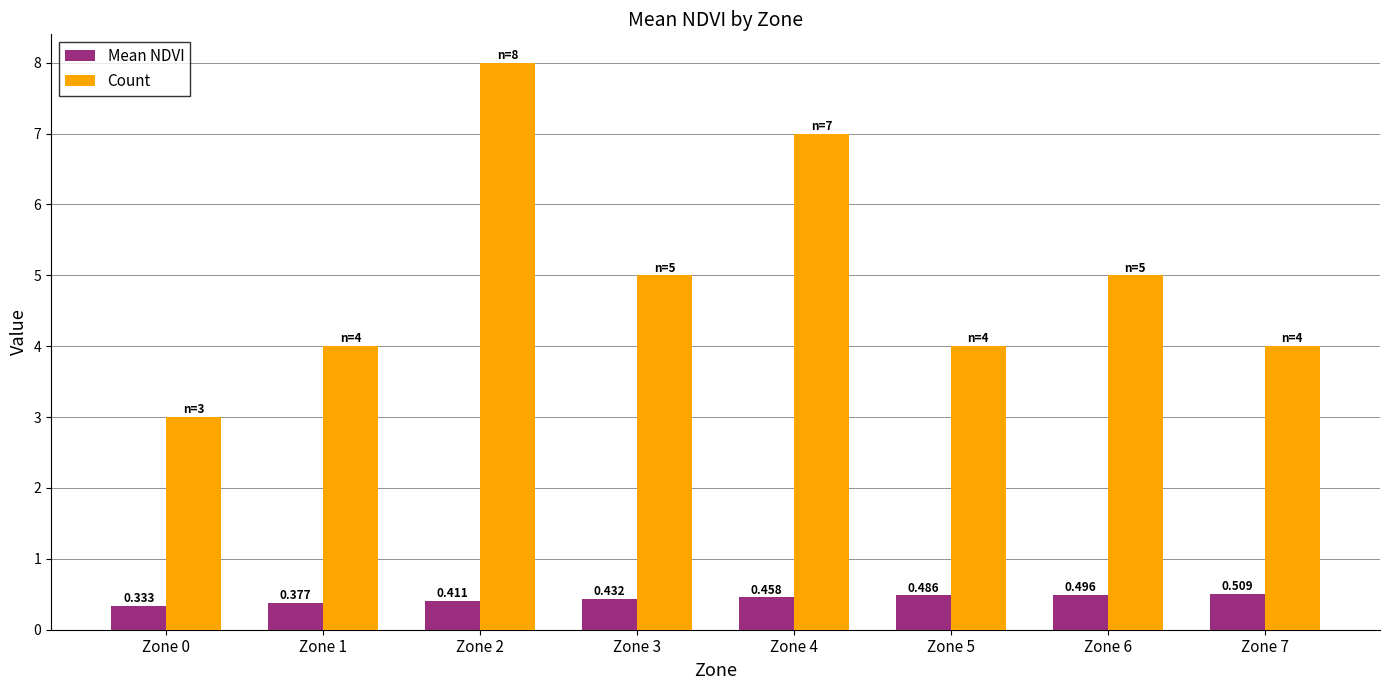

Is the value of Count at Zone 6 greater than the value of Mean NDVI at Zone 1?

Yes